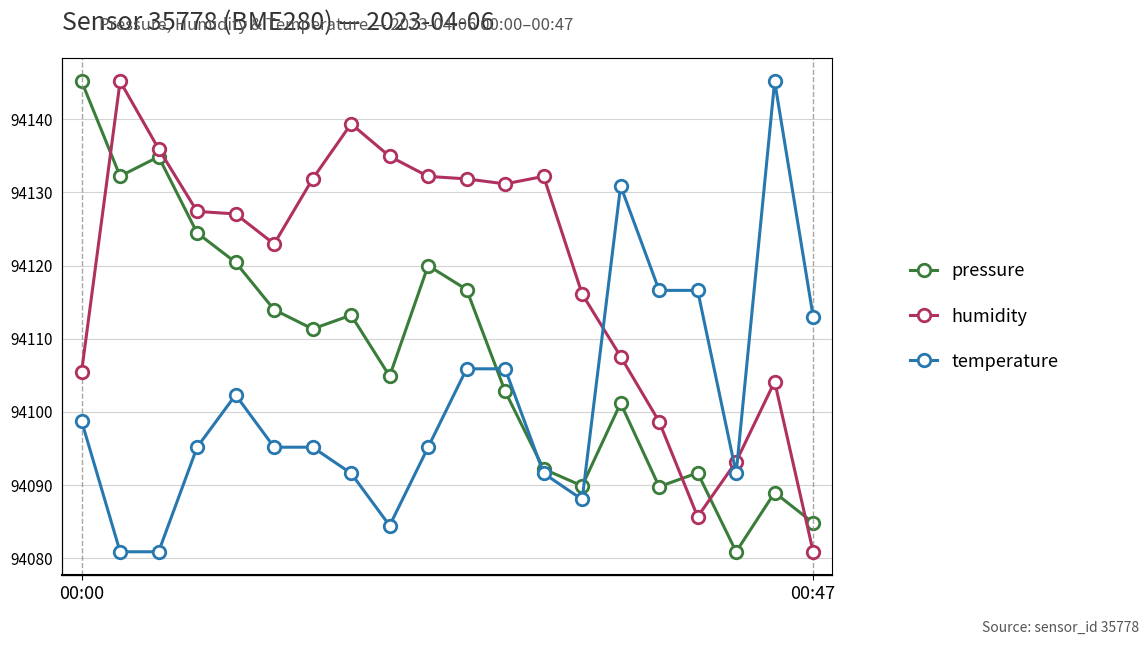

At which category is the sum across all series the highest?

00:00